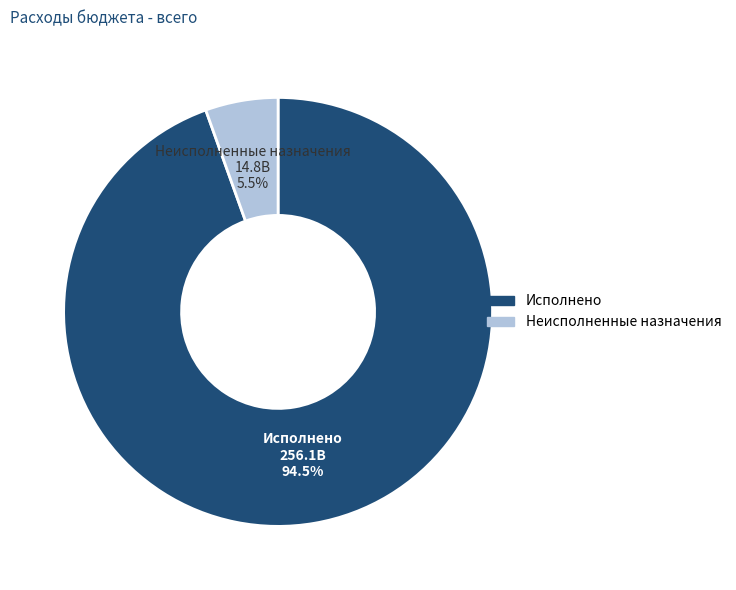

What is the largest slice in the pie chart?

Исполнено